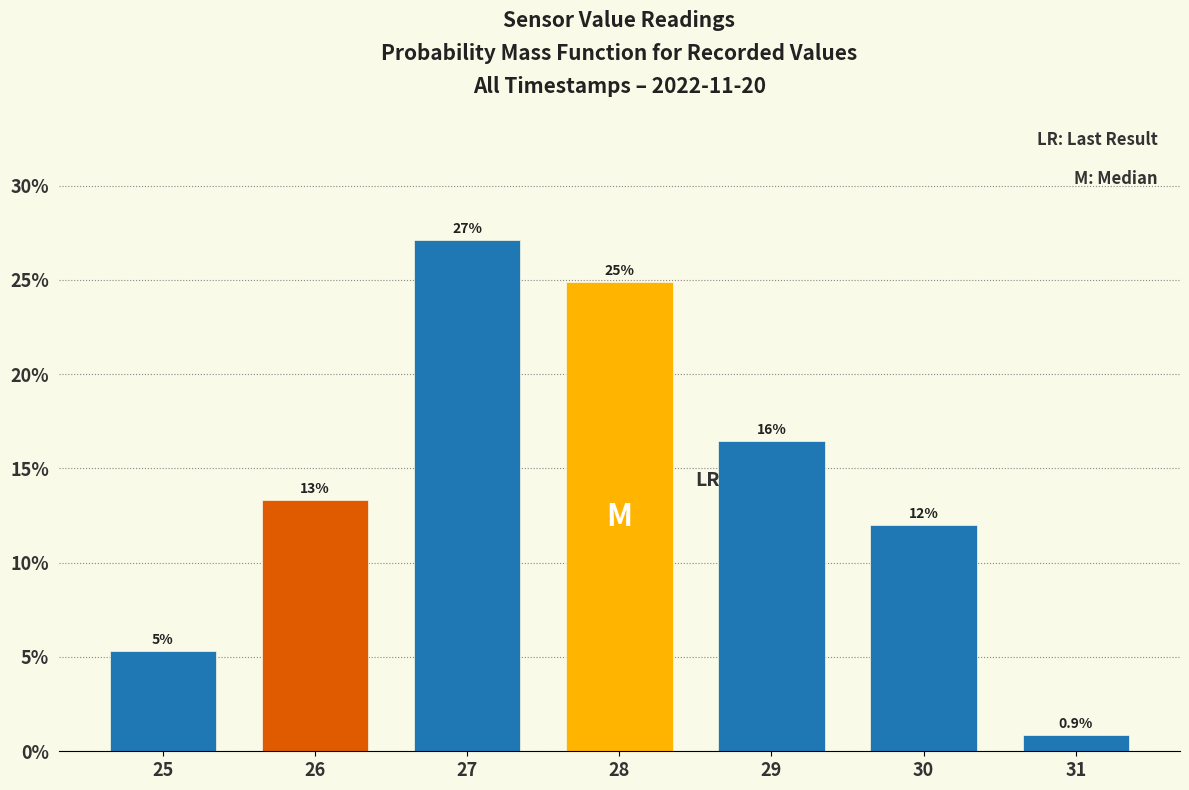

What is the value of the 4th bar from the left?

24.9